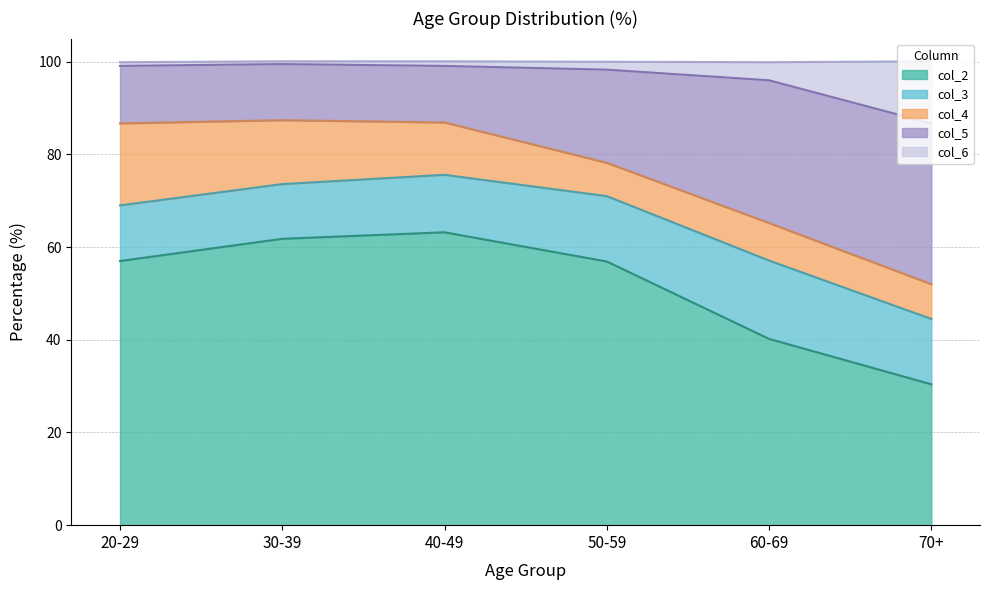

Between 20-29 and 30-39, which series saw the biggest shift?

col_2